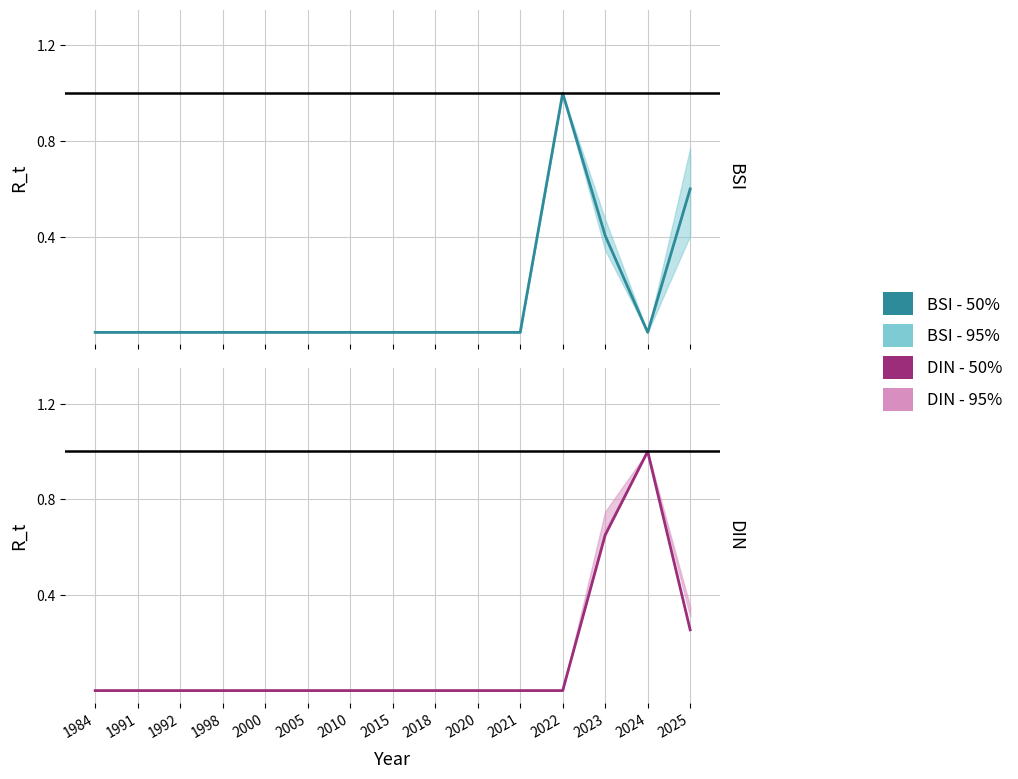

Which series has the largest total across all categories?

BSI - 50%